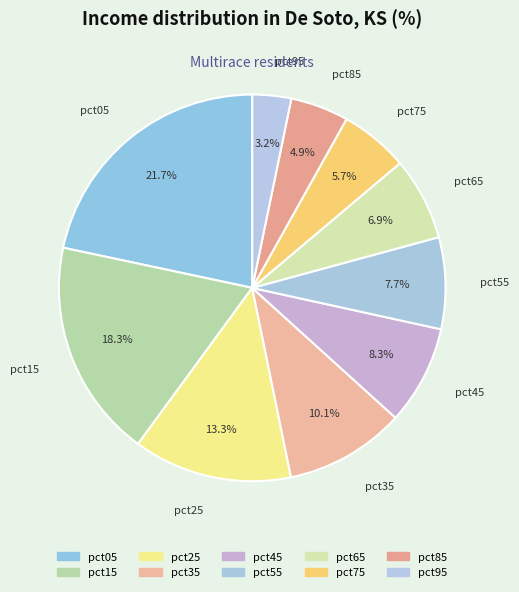

To the nearest percent, what portion does pct15 represent?

18%